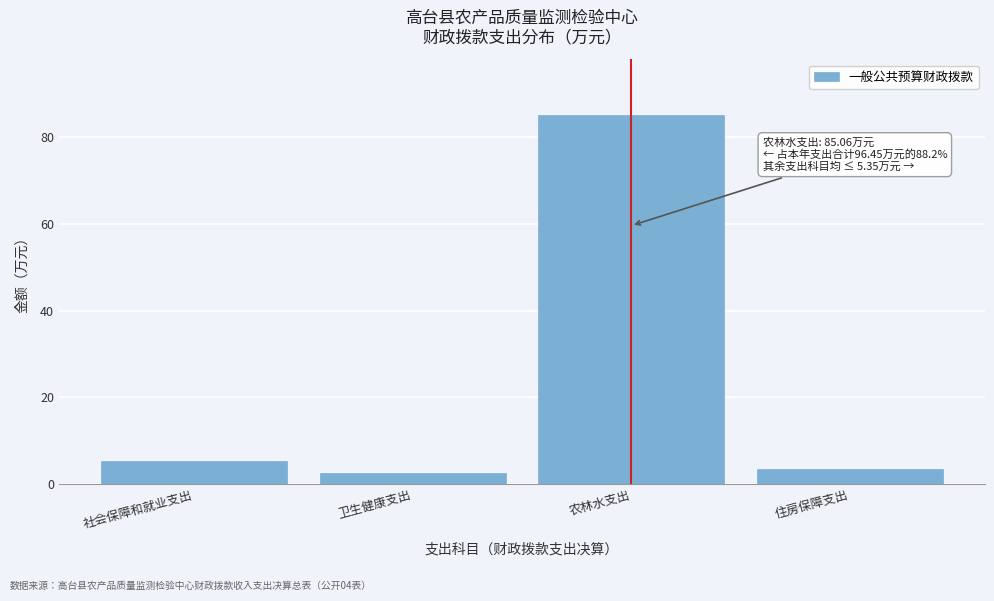

Approximately how many times larger is the value at 农林水支出 compared to 社会保障和就业支出?

15.9